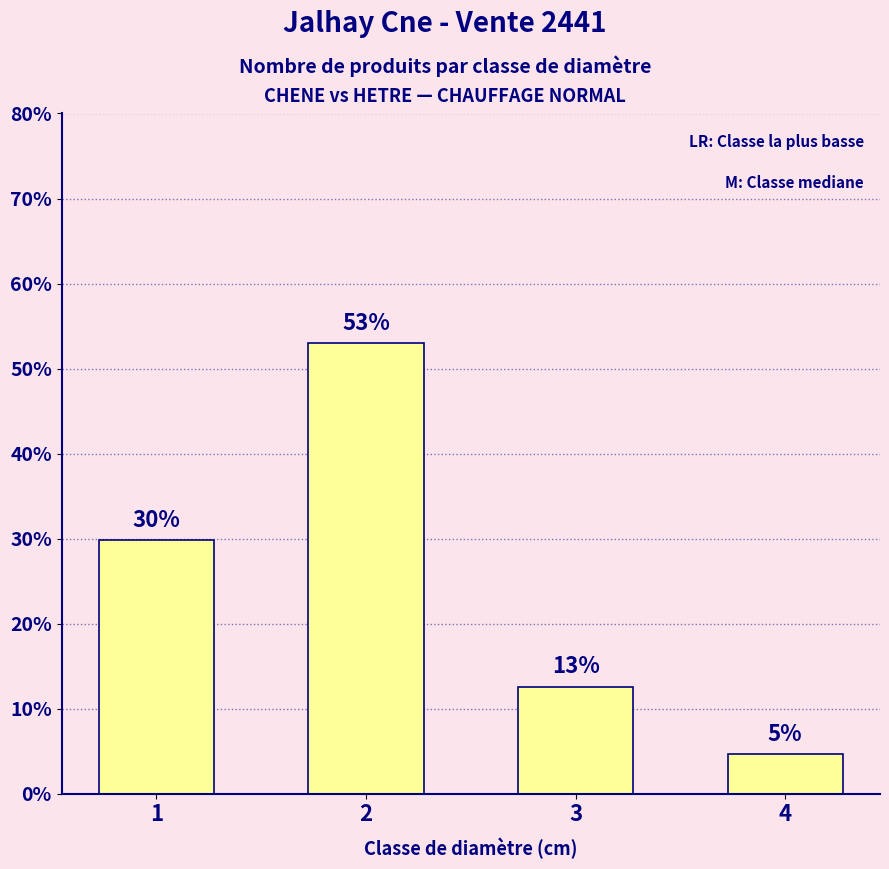

How many bars are there in total?

4